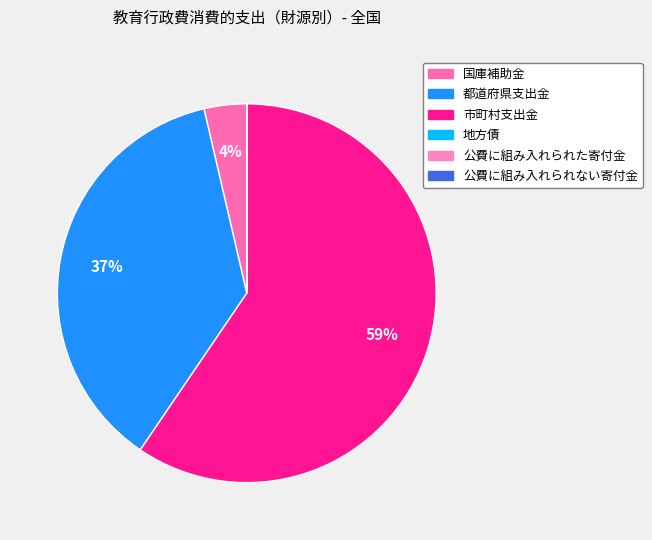

To the nearest percent, what is the average slice percentage?

17%